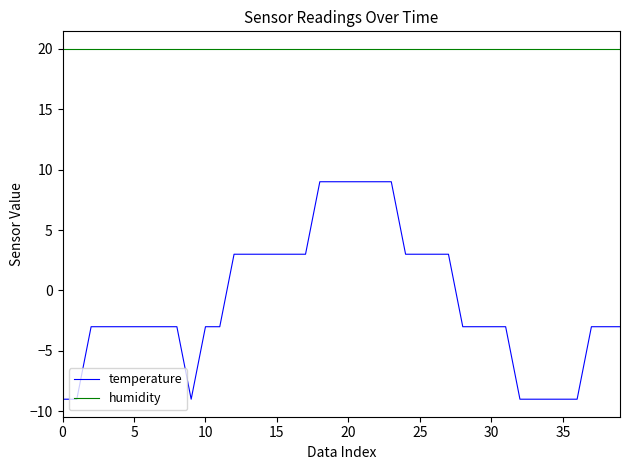

List the series in order of their overall mean, highest first.

humidity, temperature